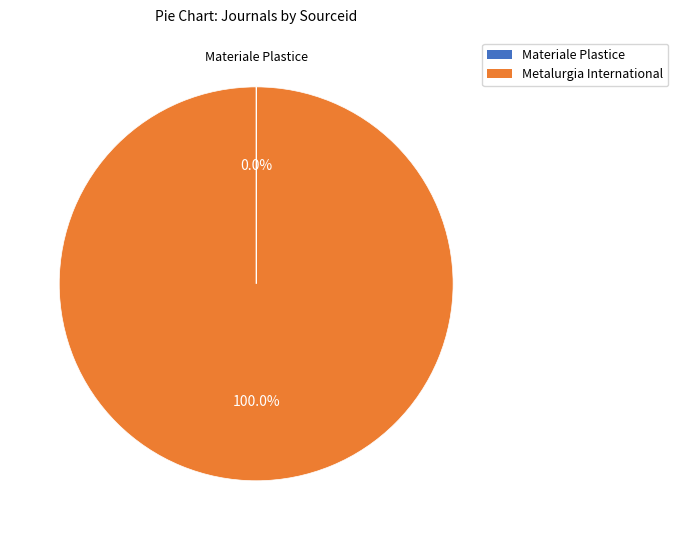

Which slice is the largest?

Metalurgia International